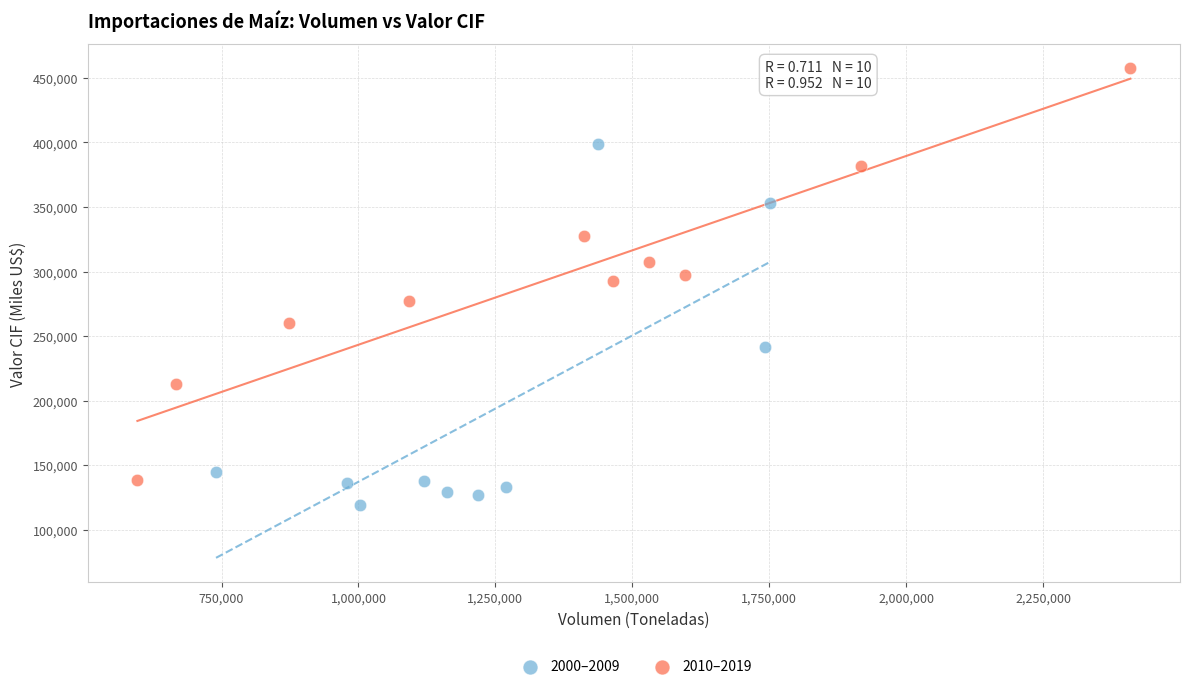

What are all the series names shown in the legend?

2000–2009, 2010–2019